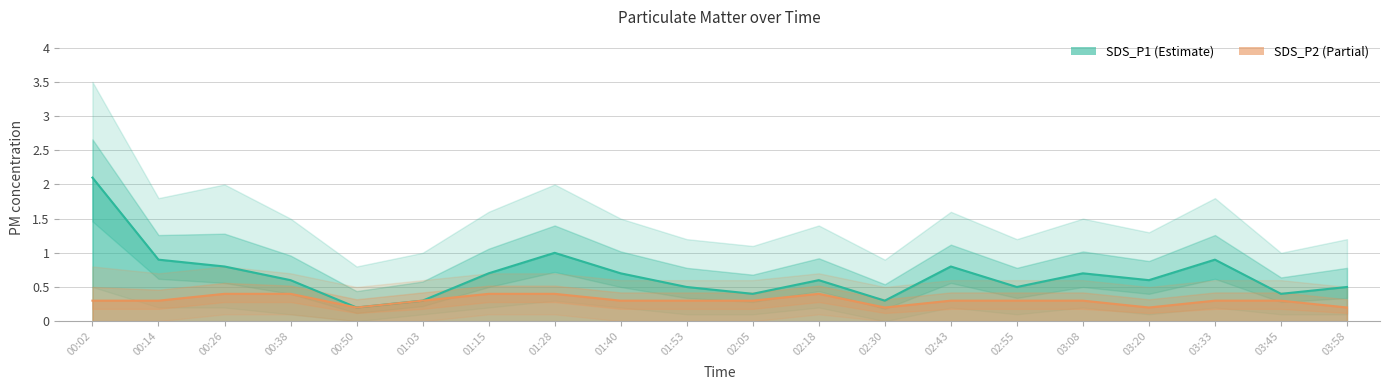

List the series in order of their peak value, highest first.

SDS_P1, SDS_P2